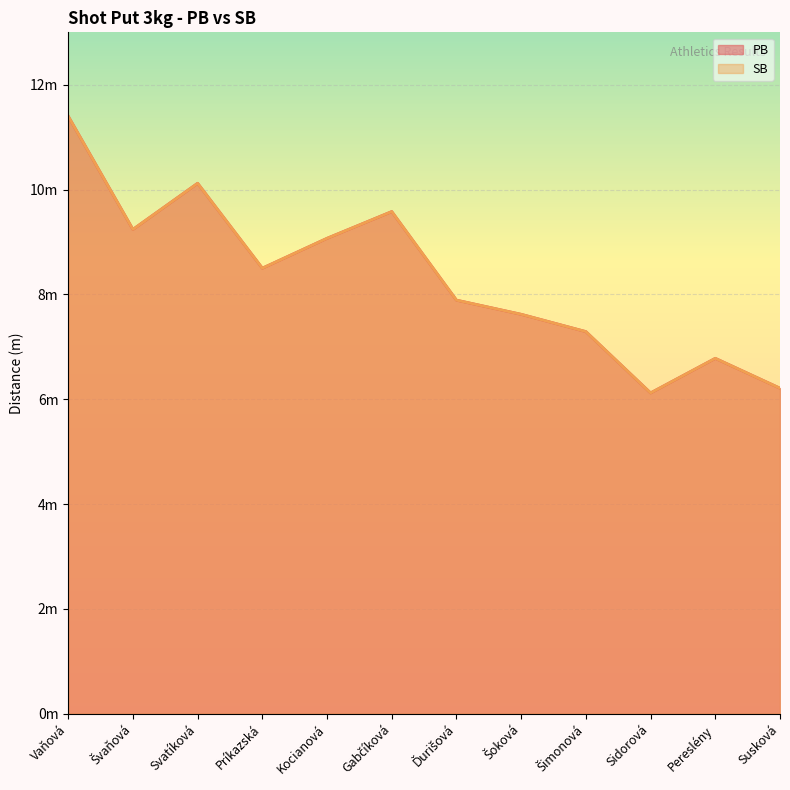

Which category has the lowest value in the SB series?

Sidorová